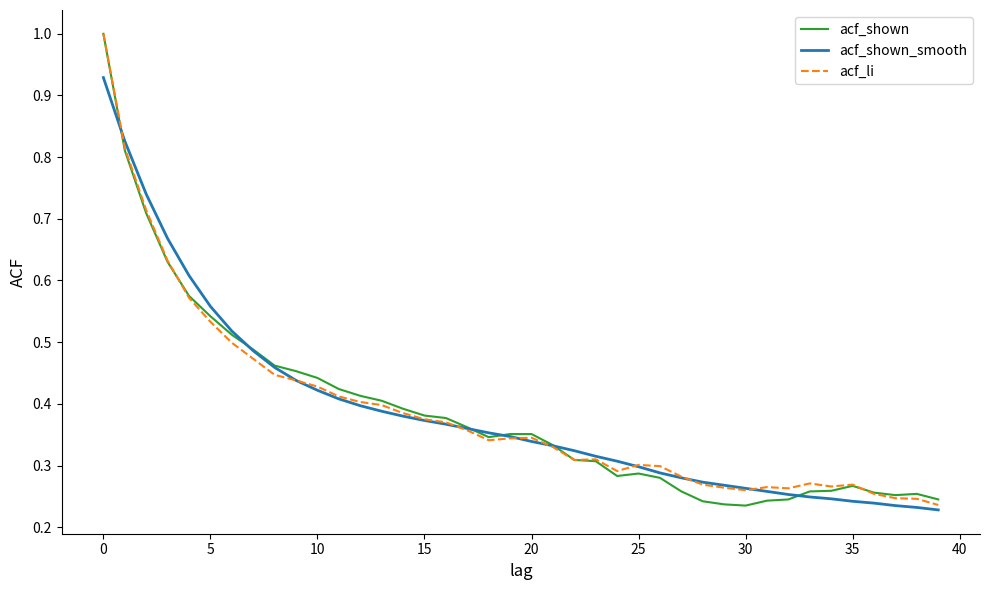

List the series in order of their overall mean, lowest first.

acf_shown, acf_shown_smooth, acf_li